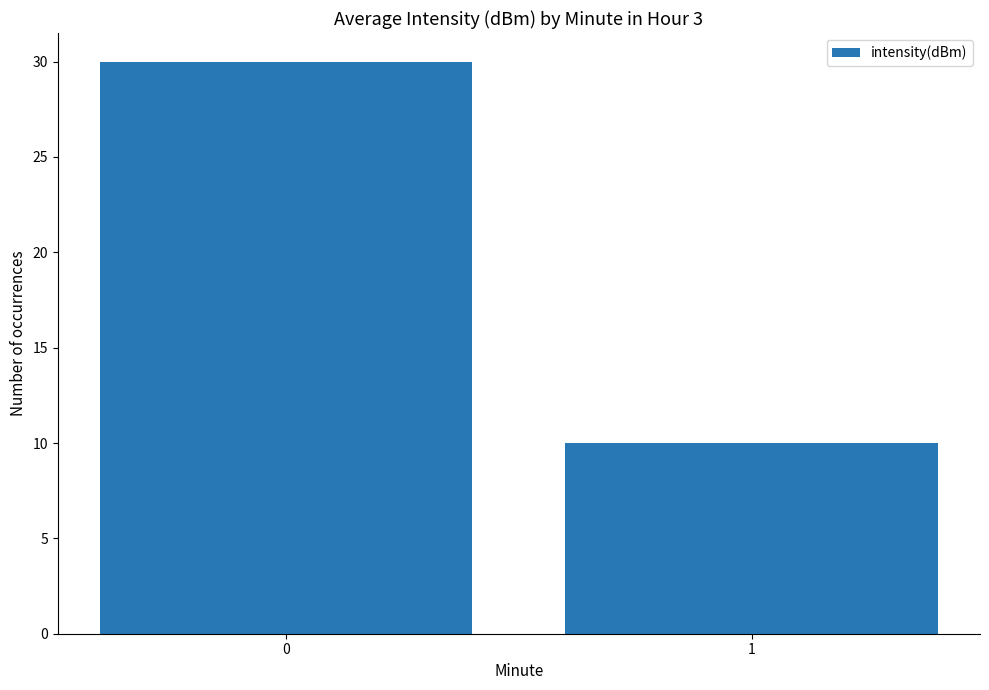

Is it true that the value at 1 is 3?

False